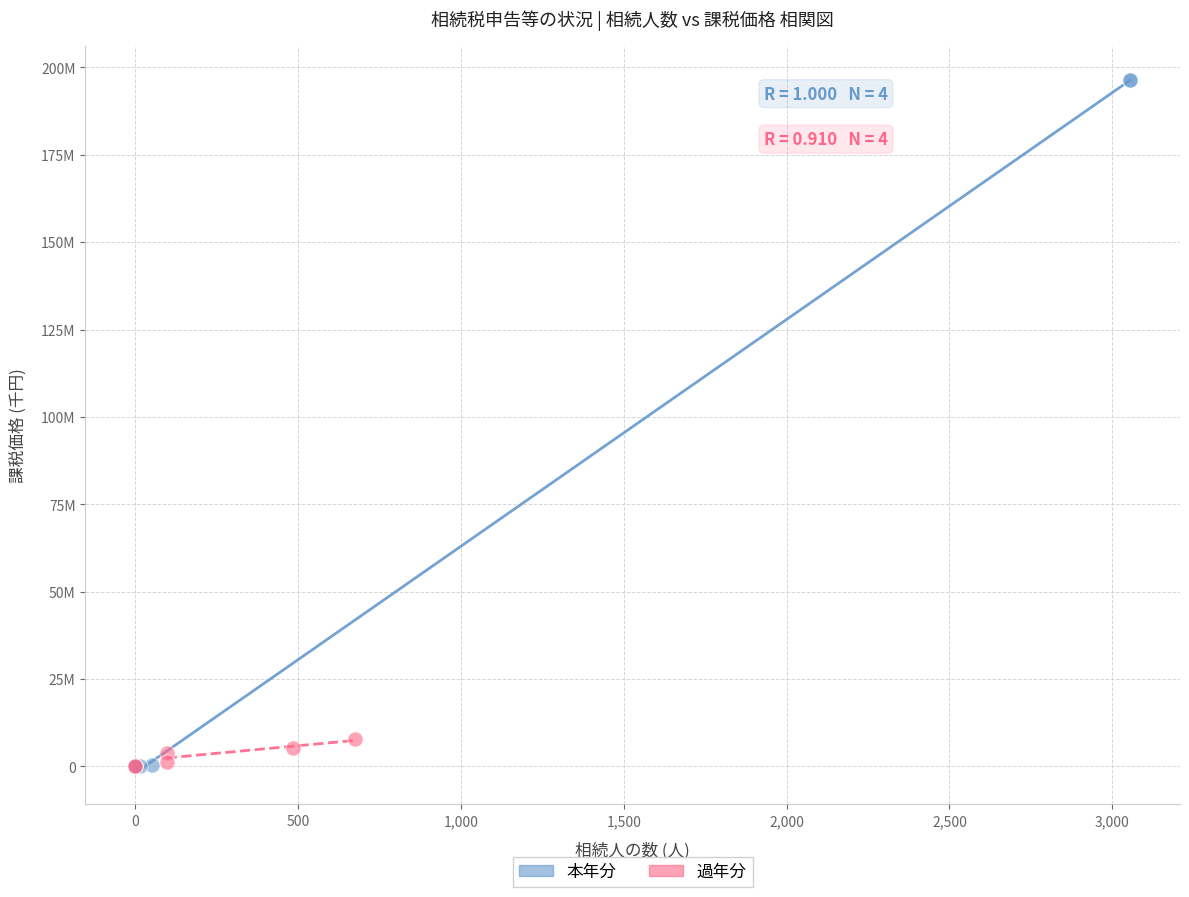

What are all the series names shown in the legend?

本年分, 過年分